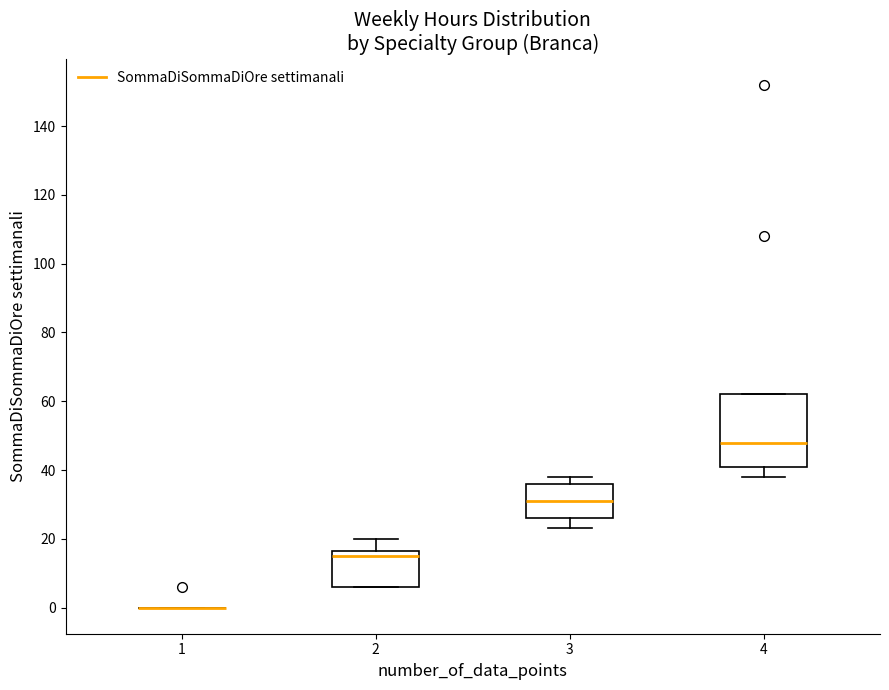

Reading left to right, transcribe this box plot: for each box, give where its median line is, the range the box spans, and where its two whiskers end, as read against the y-axis. The values are not printed on the chart, so give them approximately, as read against the axis.

1: box collapsed to a line at 0, whiskers 0 to 0
2: median 16 (just below the box's upper edge), box 6 to 16, whiskers 6 to 20
3: median 32, box 26 to 36, whiskers 24 to 38
4: median 48, box 42 to 62, whiskers 38 to 62